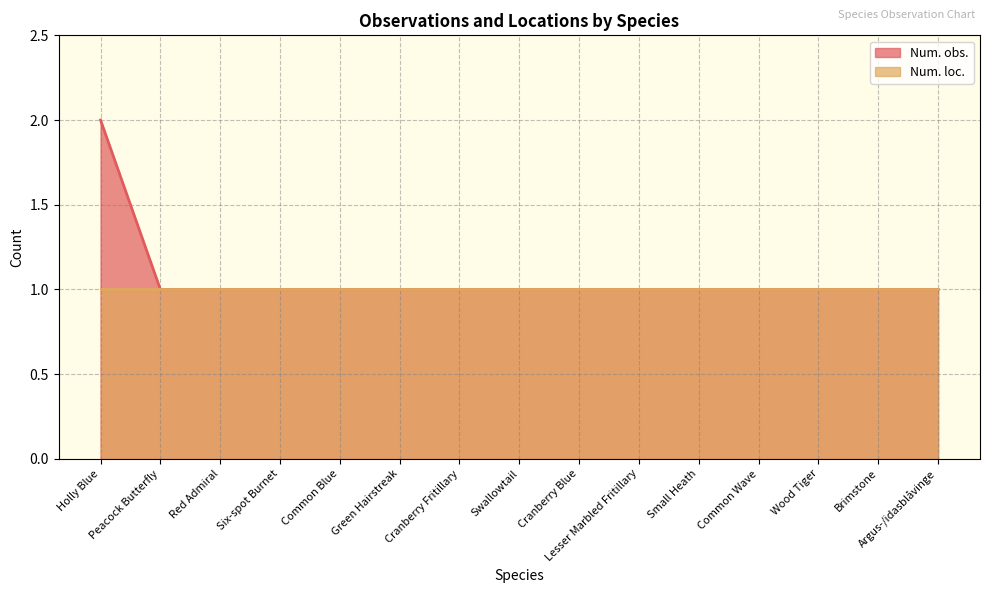

What is the label of the 9th point from the right?

Cranberry Fritillary